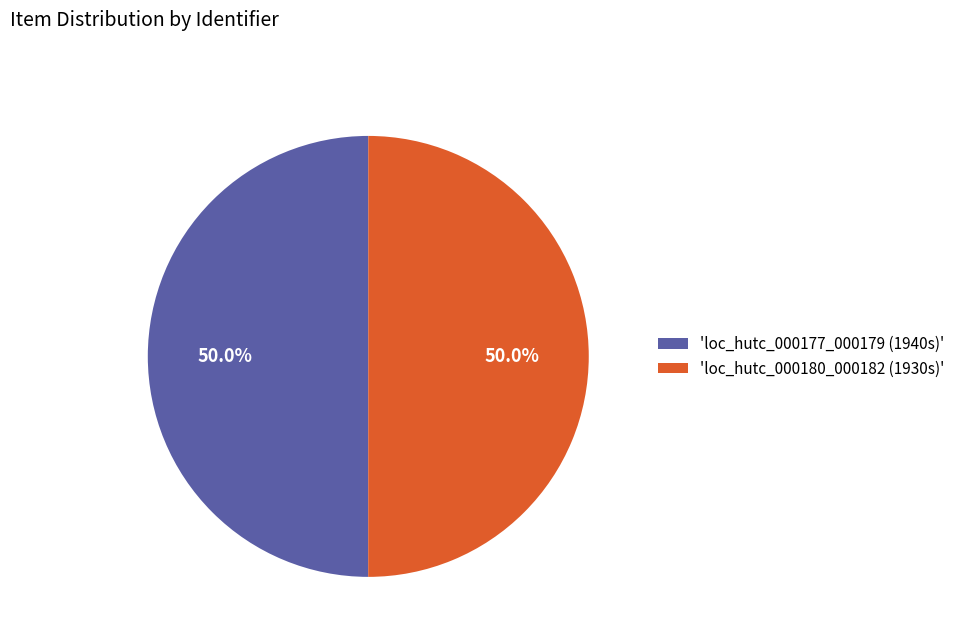

What is the total percentage of 'loc_hutc_000177_000179 (1940s)' and 'loc_hutc_000180_000182 (1930s)'?

100.0%